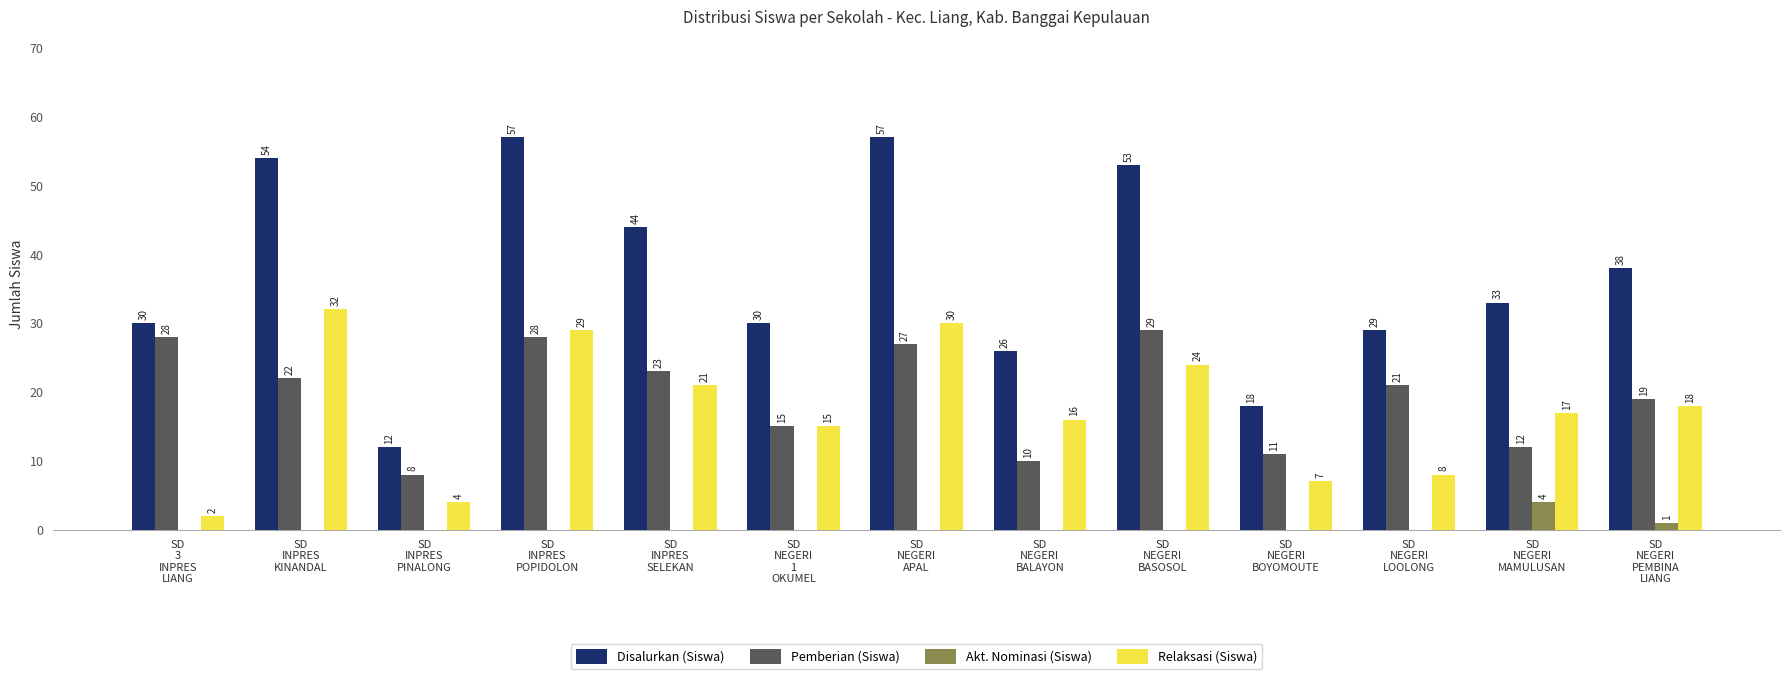

The value of Disalurkan (Siswa) at SD
INPRES
SELEKAN is 65. True or false?

False